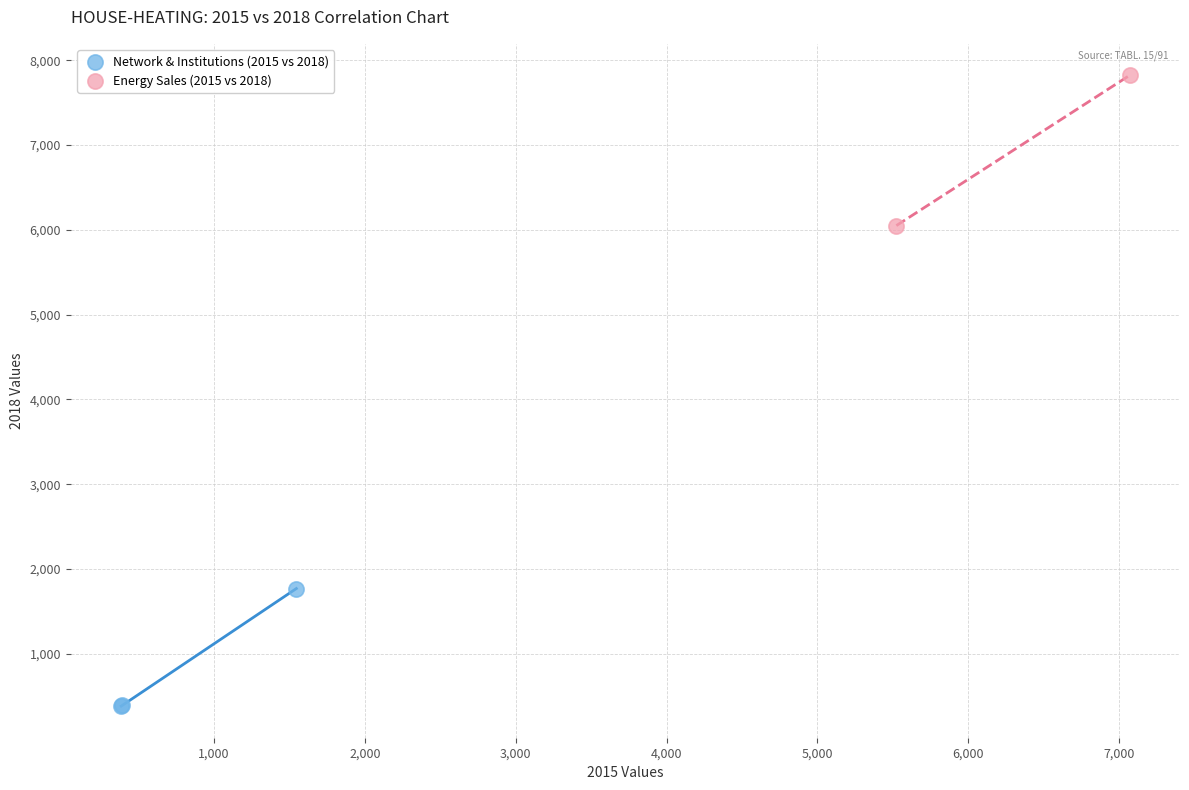

What are all the series names shown in the legend?

Network & Institutions (2015 vs 2018), Energy Sales (2015 vs 2018)